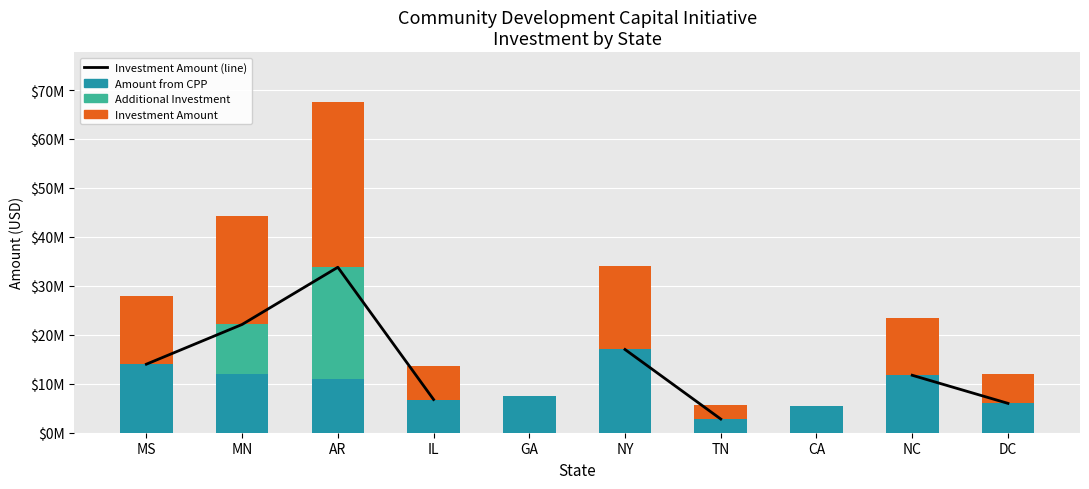

What is the greatest value displayed?

33800000.0